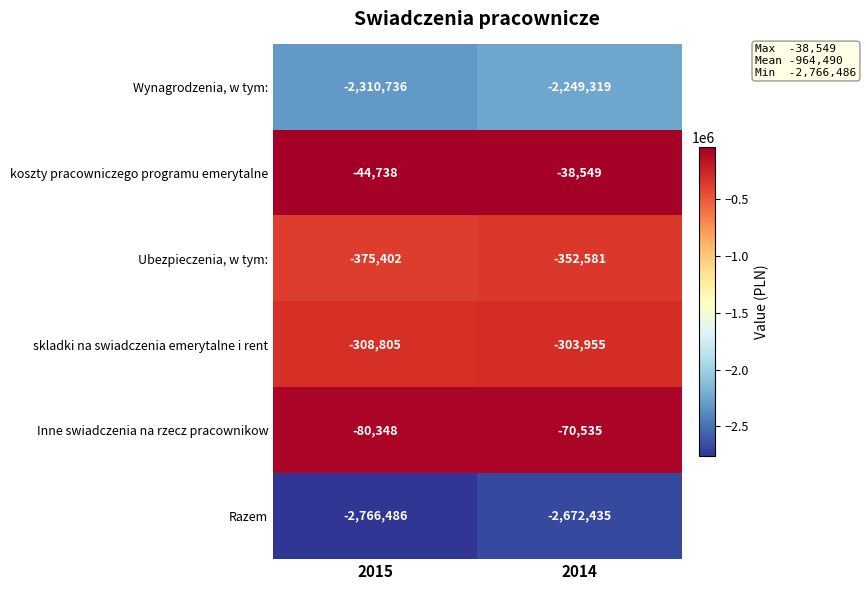

Count the number of categories in the chart.

2